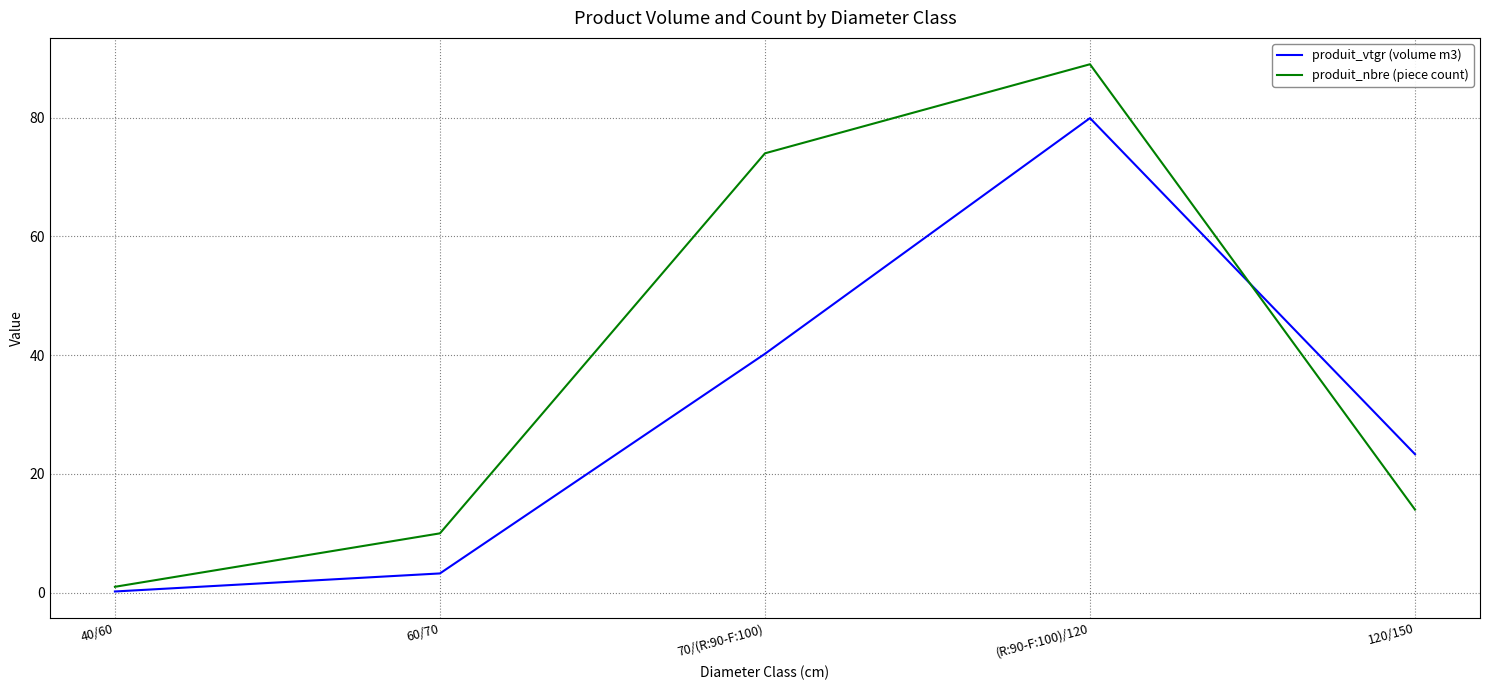

Is the value of produit_vtgr (volume m3) at 40/60 greater than the value of produit_nbre (piece count) at 120/150?

No